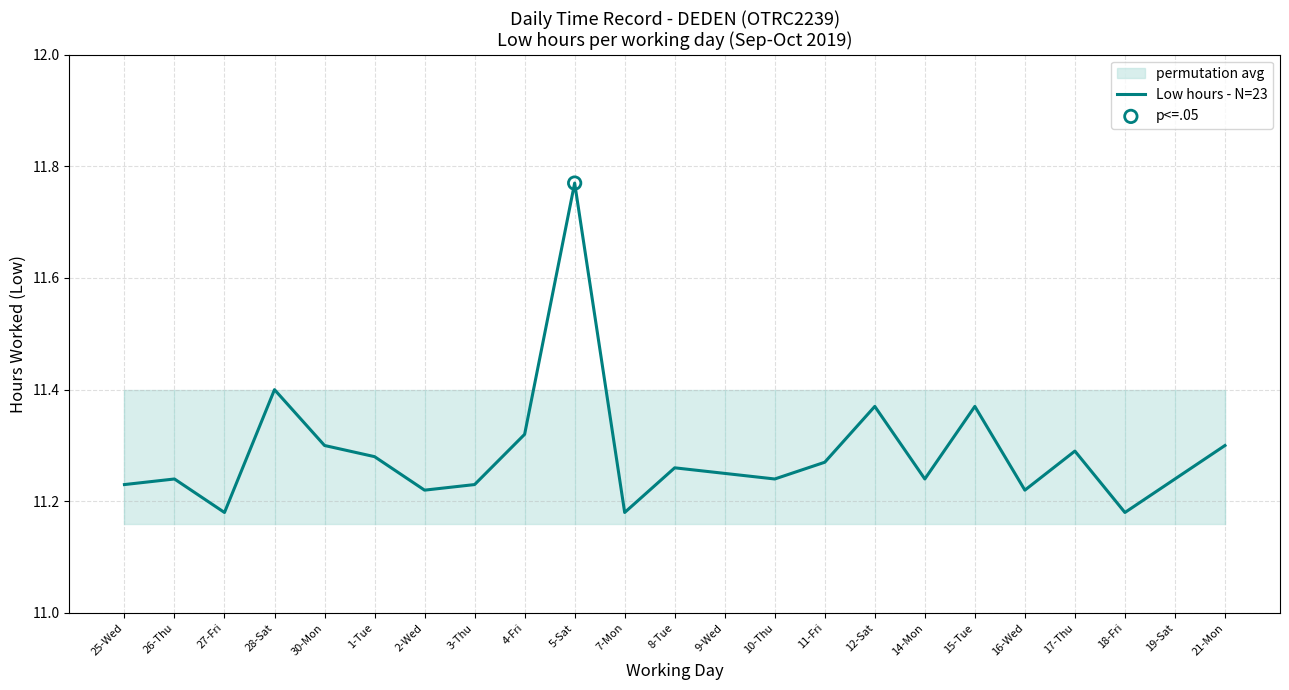

Between 14-Mon and 3-Thu, which is larger?

14-Mon